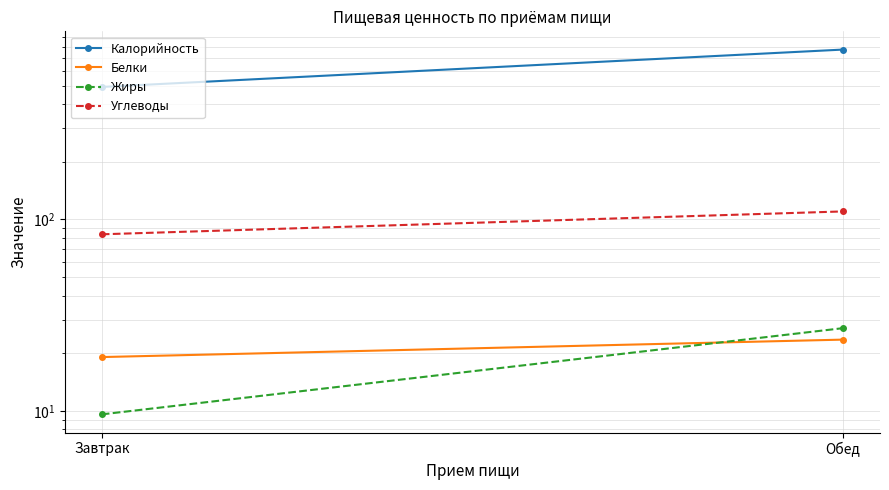

How many data points in Белки are above 23?

1